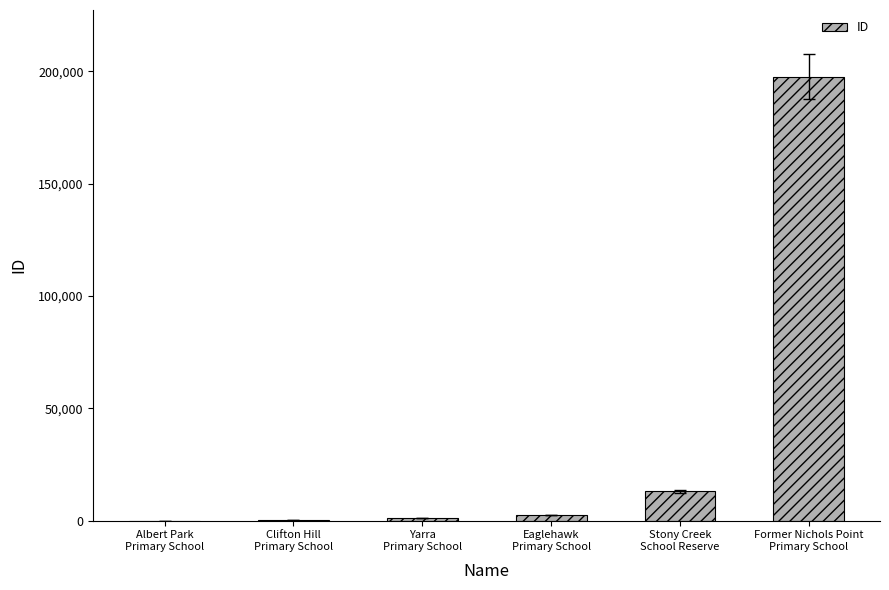

What is the approximate value at Albert Park
Primary School?

10